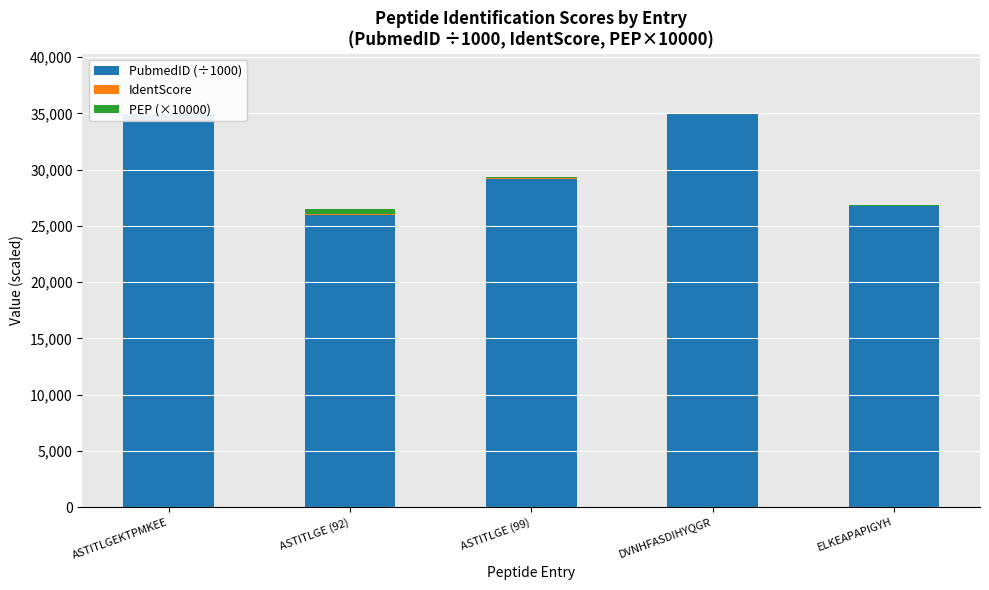

What position from the left is DVNHFASDIHYQGR?

4